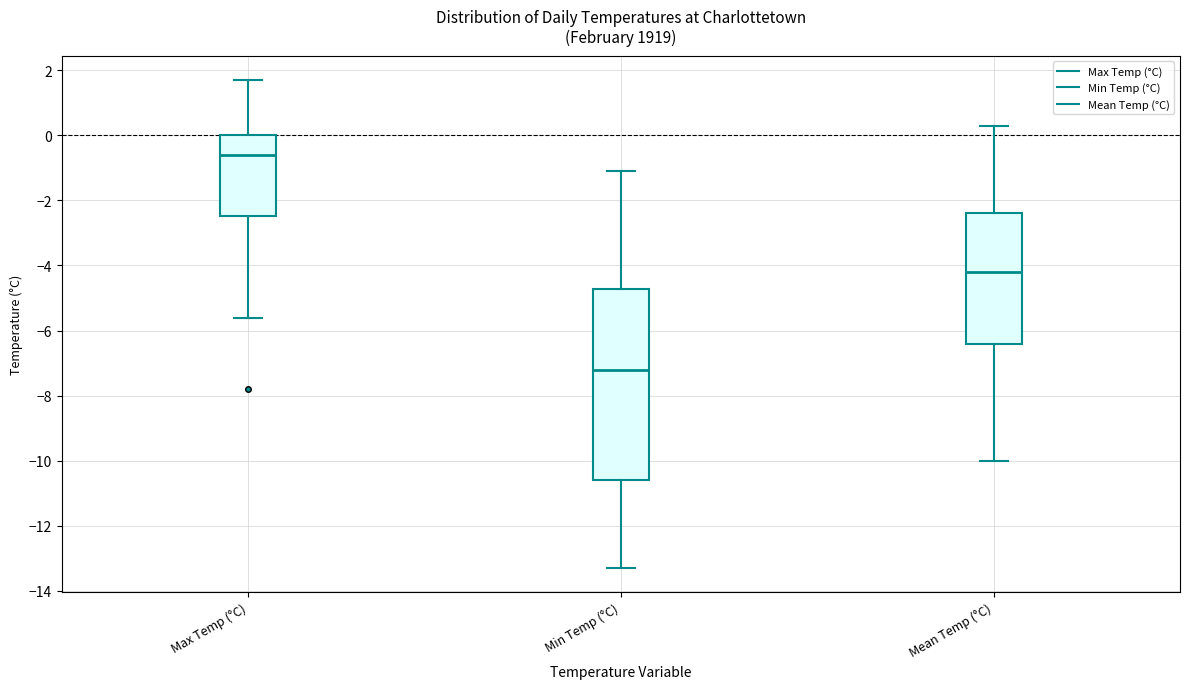

Reading left to right, read every box against the y-axis: the position of its median line, the range the box covers, and the ends of its whiskers. The values are not printed on the chart, so give them approximately, as read against the axis.

Max Temp (°C): median -0.6, box -2.4 to 0.0, whiskers -5.6 to 1.8
Min Temp (°C): median -7.2, box -10.6 to -4.8, whiskers -13.2 to -1.0
Mean Temp (°C): median -4.2, box -6.4 to -2.4, whiskers -10.0 to 0.4